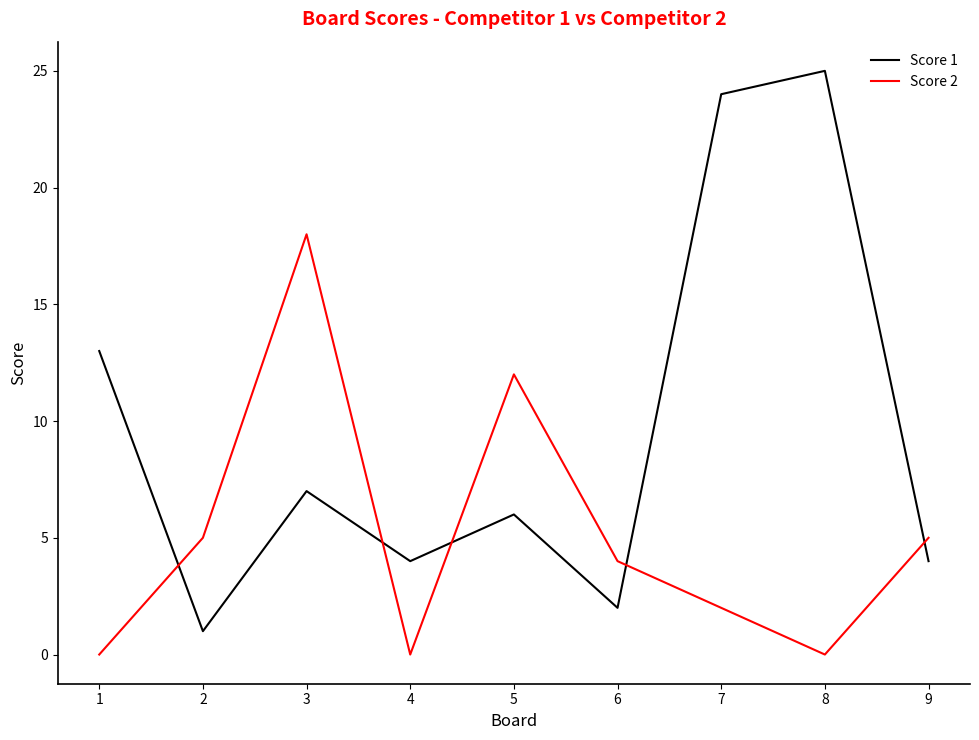

Reading left to right, extract all data points from this chart.

Score 1: 1=13	2=1	3=7	4=4	5=6	6=2	7=24	8=25	9=4
Score 2: 1=0	2=5	3=18	4=0	5=12	6=4	7=2	8=0	9=5